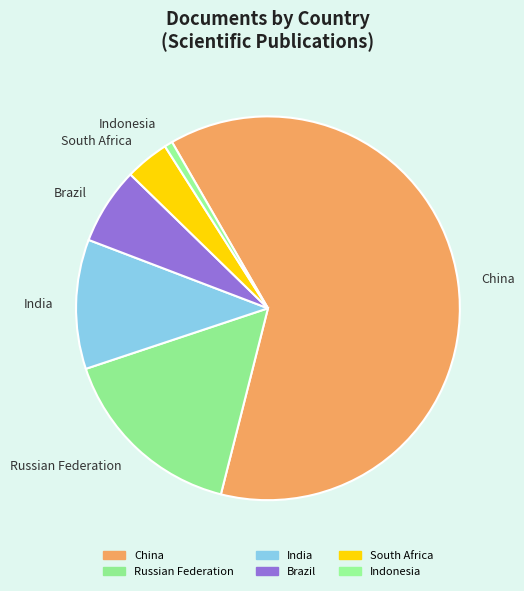

Rank the categories by value from highest to lowest.

China, Russian Federation, India, Brazil, South Africa, Indonesia